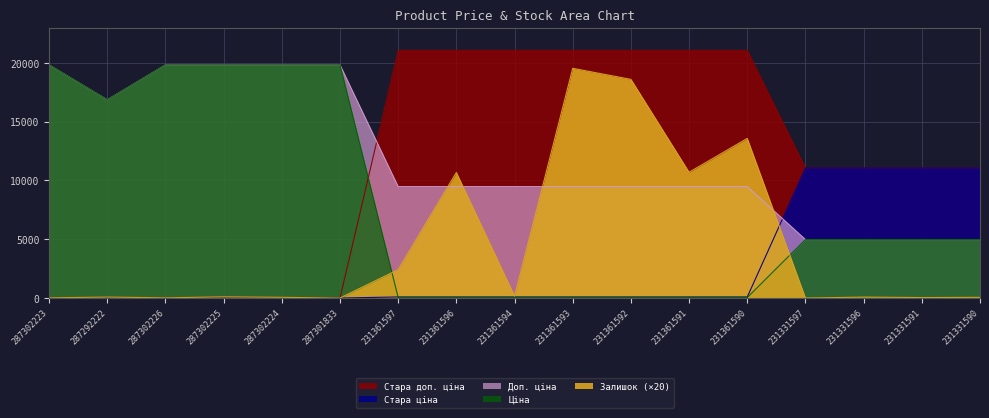

Which label corresponds to the largest value in the chart?

231361597